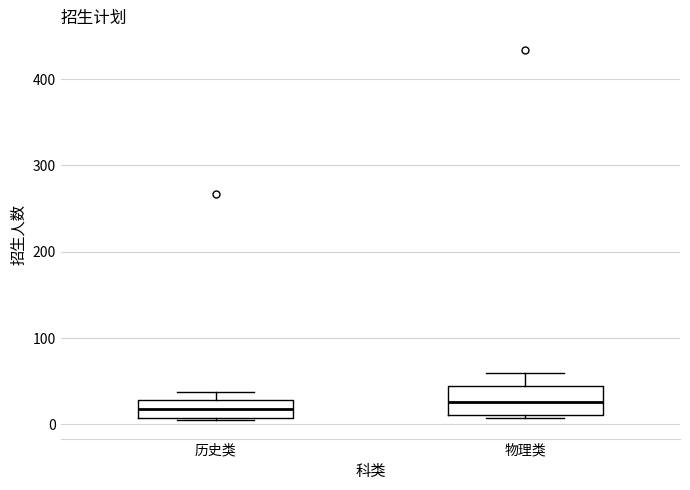

Reading left to right, transcribe this box plot: for each box, give where its median line is, the range the box spans, and where its two whiskers end, as read against the y-axis. The values are not printed on the chart, so give them approximately, as read against the axis.

历史类: median 20, box 10 to 30, whiskers 10 to 40
物理类: median 30, box 10 to 40, whiskers 10 (just below the box's lower edge) to 60